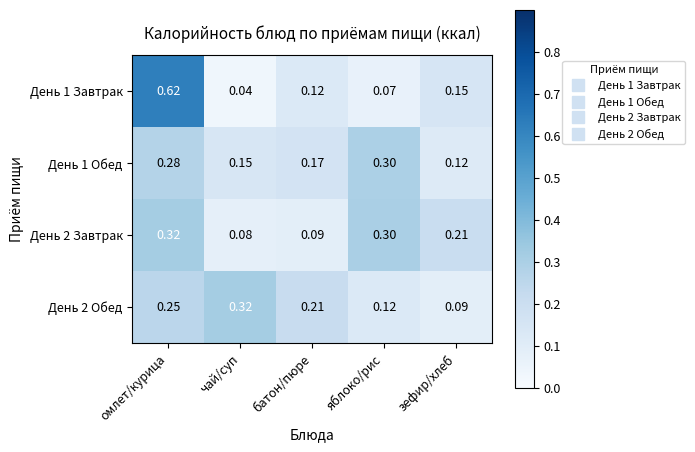

Which label corresponds to the smallest value in the chart?

чай/суп